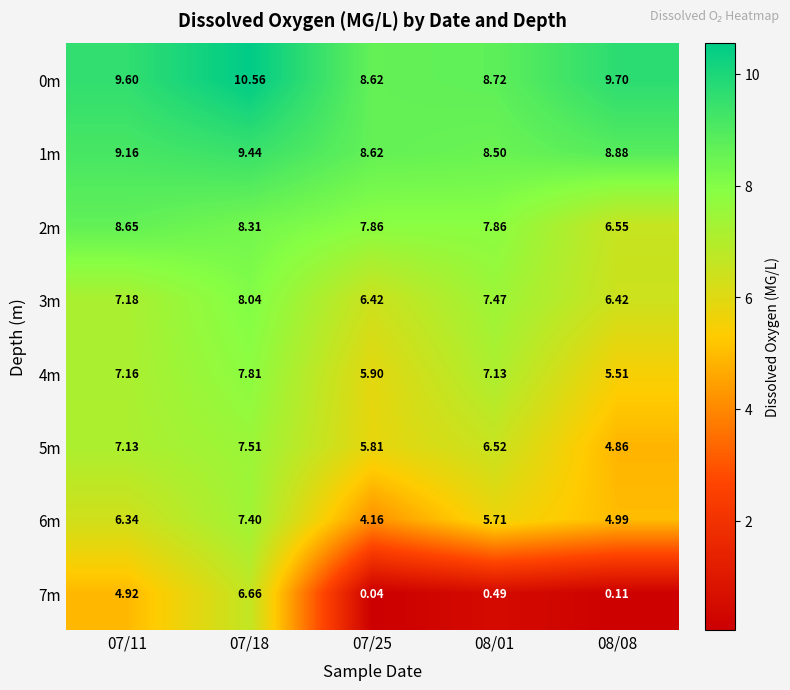

Is the value of 4m at 07/18 greater than the value of 1m at 07/11?

No